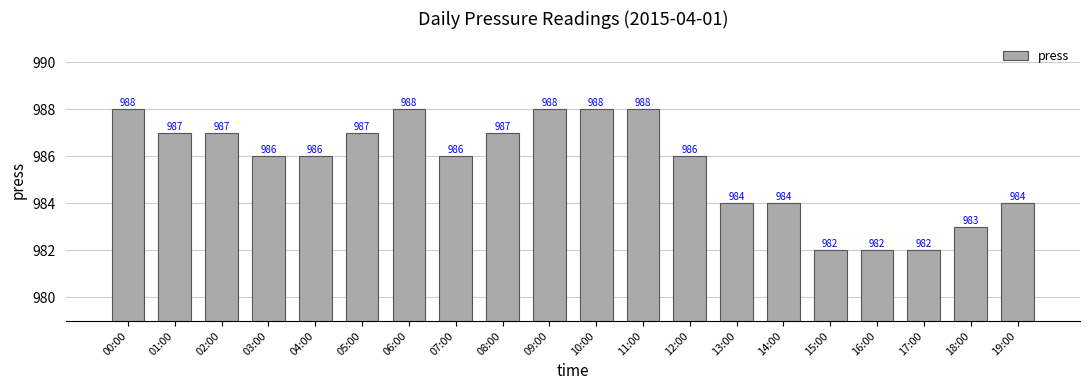

What is the difference between the values at 15:00 and 04:00?

4